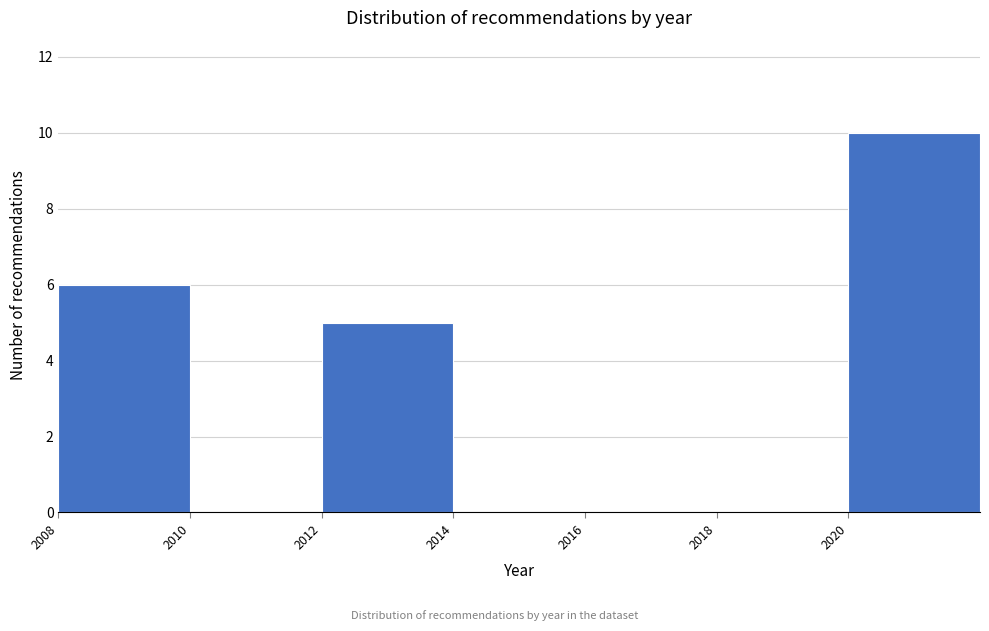

What is the height of the bar covering 2008 to 2010 on the x-axis? The values are not printed on the chart, so give them approximately, as read against the axis.

6